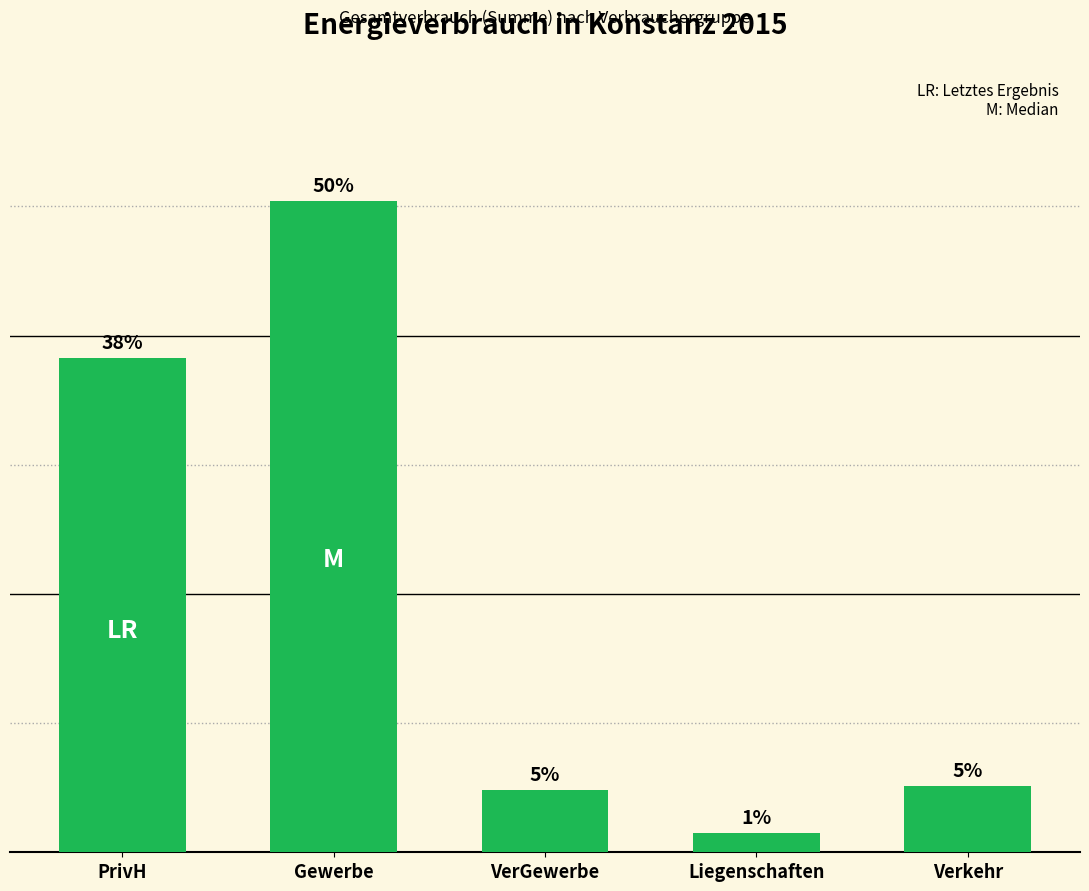

What is the sum of all values?

439033